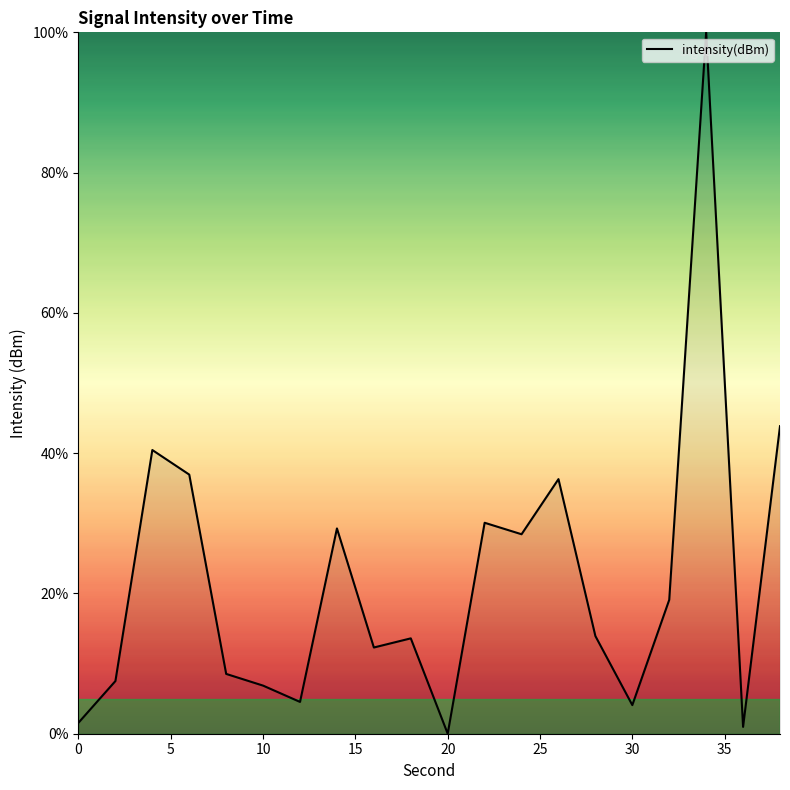

What is the average value?

21.9